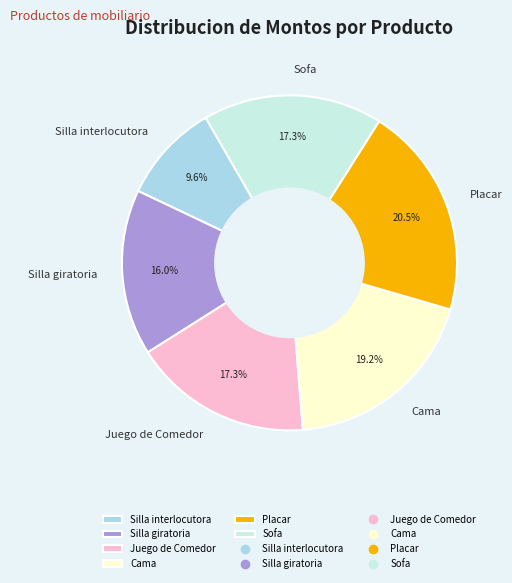

Does Cama represent more than half of the total?

No